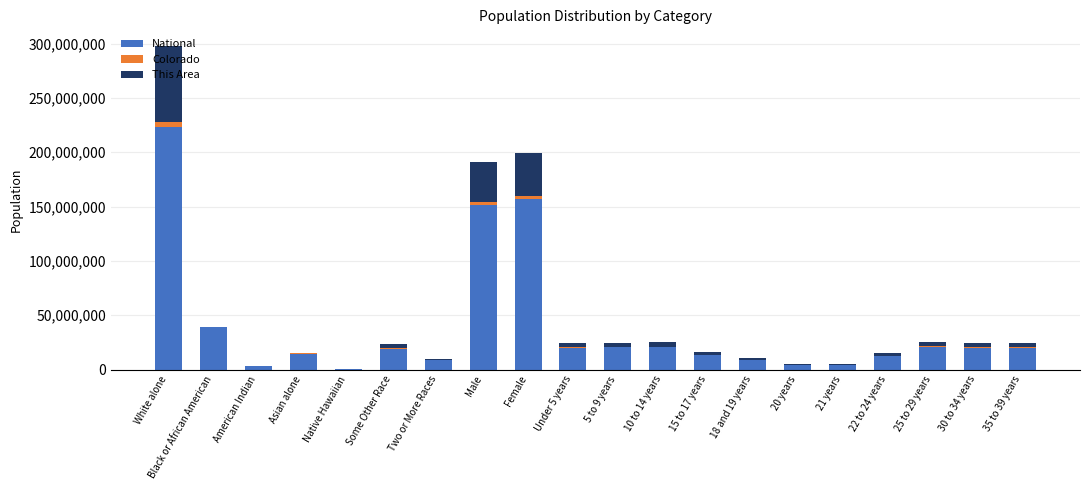

Is it true that National equals 55075228 at Male?

False